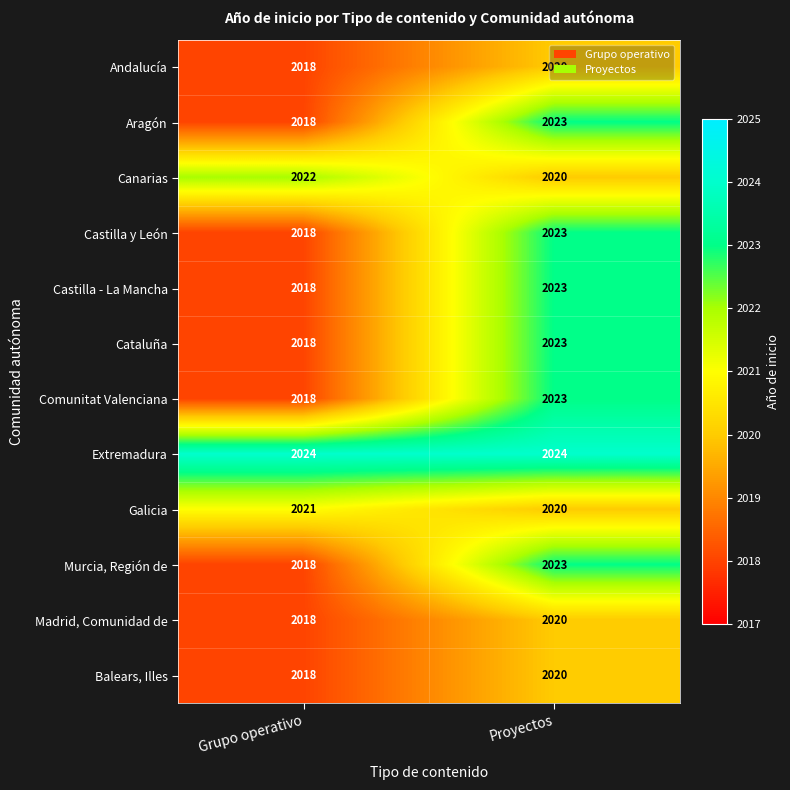

What is the total value across all series at Grupo operativo?

24229